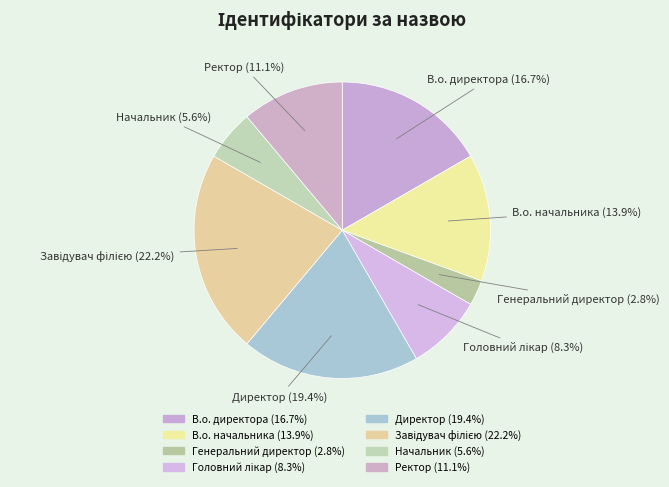

Which has a higher value, Ректор or Начальник?

Ректор